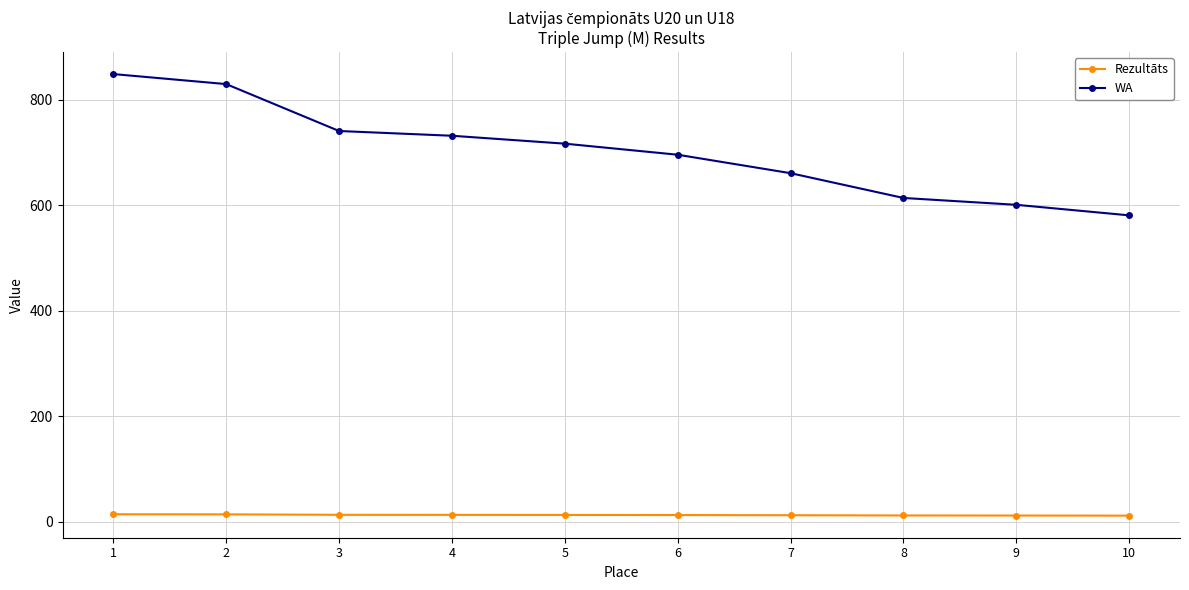

How many lines are shown in the chart?

2